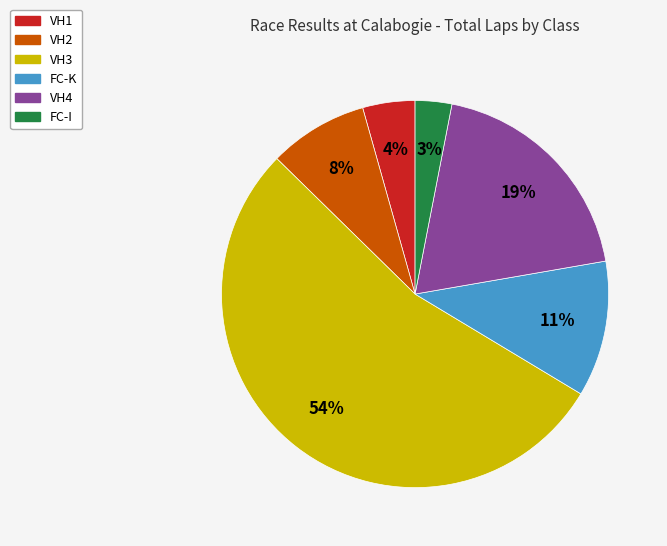

To the nearest percent, what portion does VH4 represent?

19%